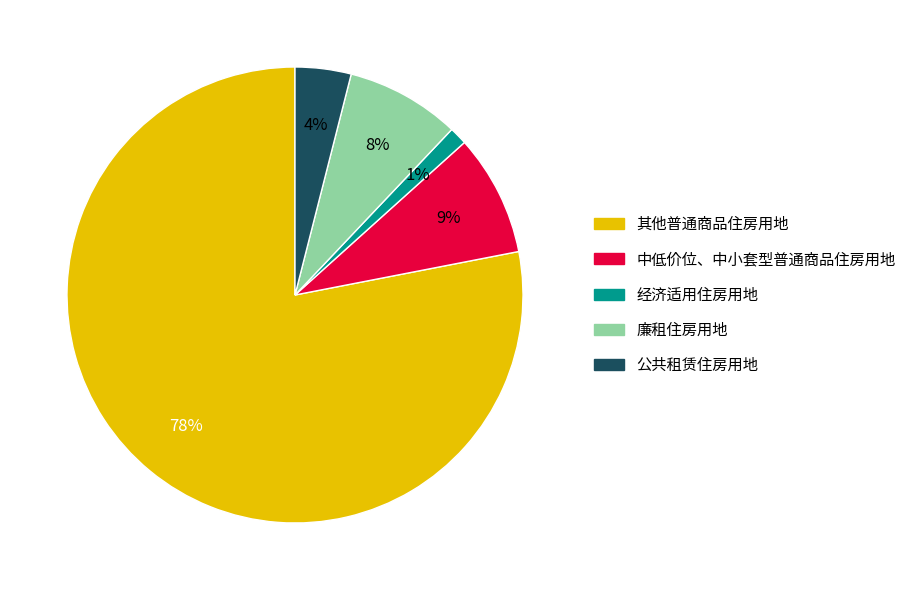

How many slices are in this pie chart?

5